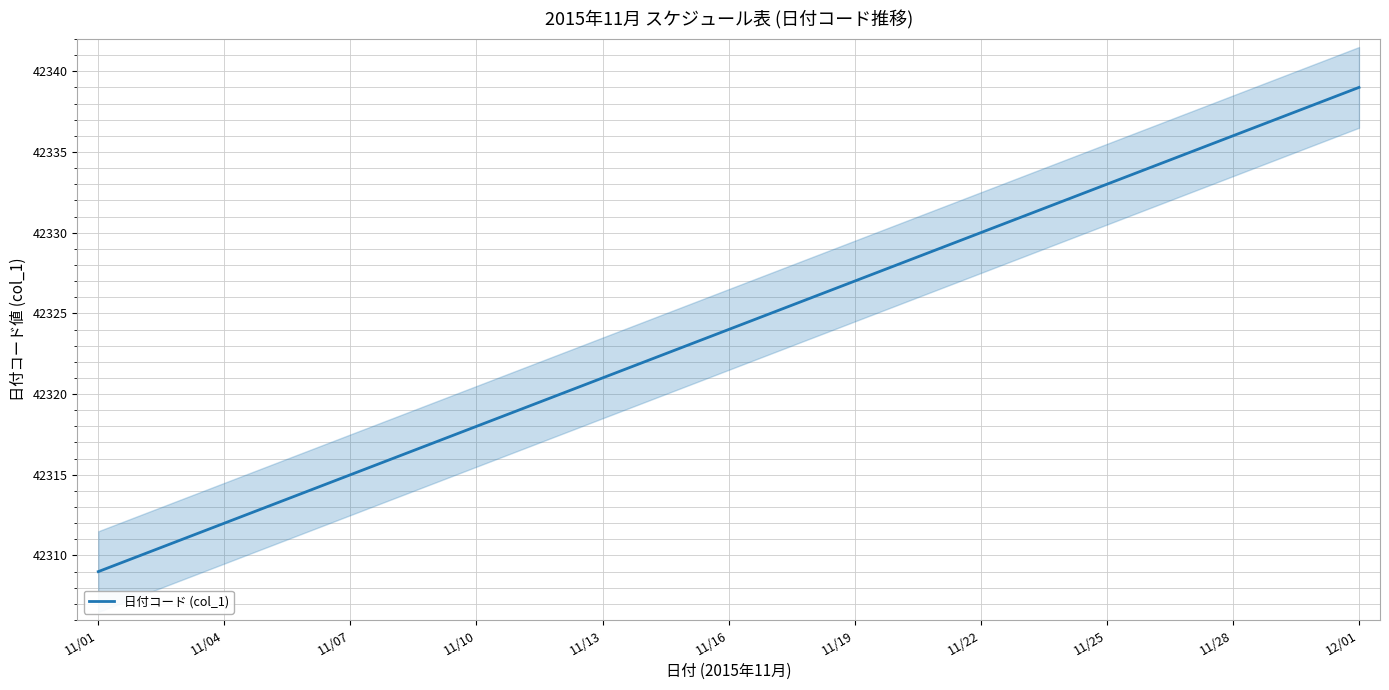

What is the lowest value of the 日付コード (col_1) series?

42309